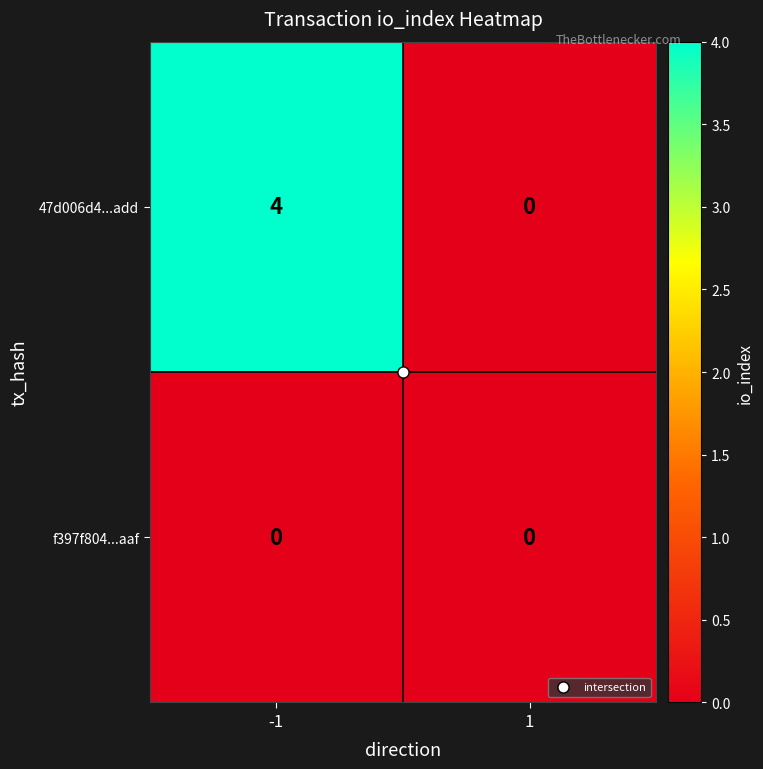

What is the difference between the 47d006d4...add values at -1 and 1?

4